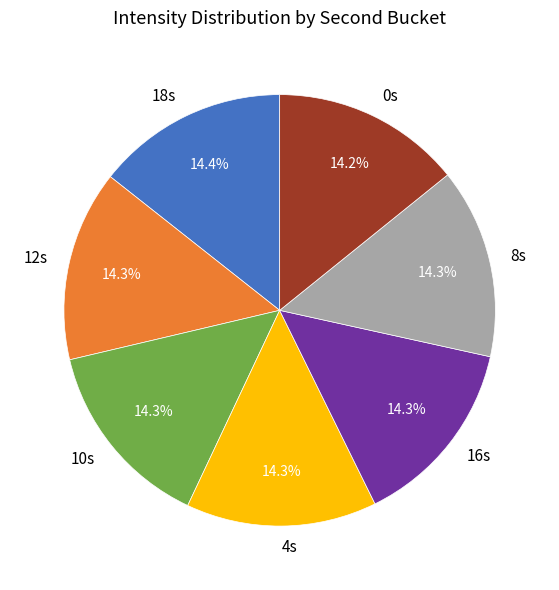

Approximately how many times larger is the value at 4s compared to 10s?

1.0